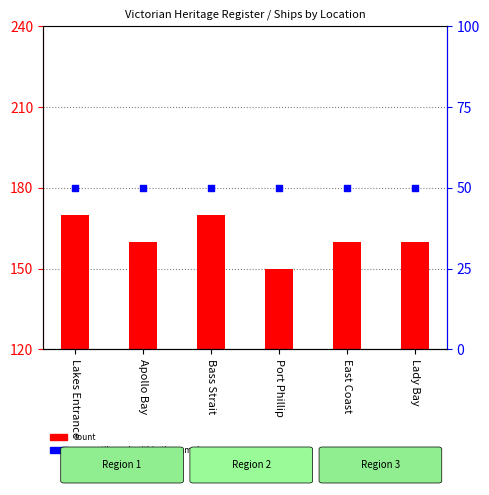

At which category is the sum across all series the highest?

Lakes Entrance